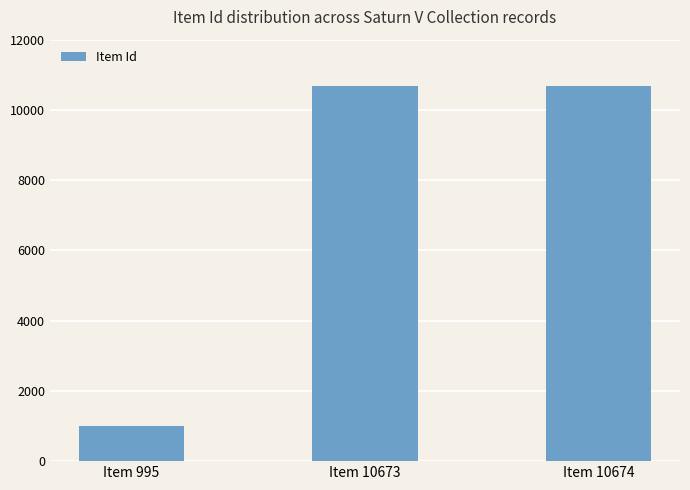

Are the bars horizontal?

No